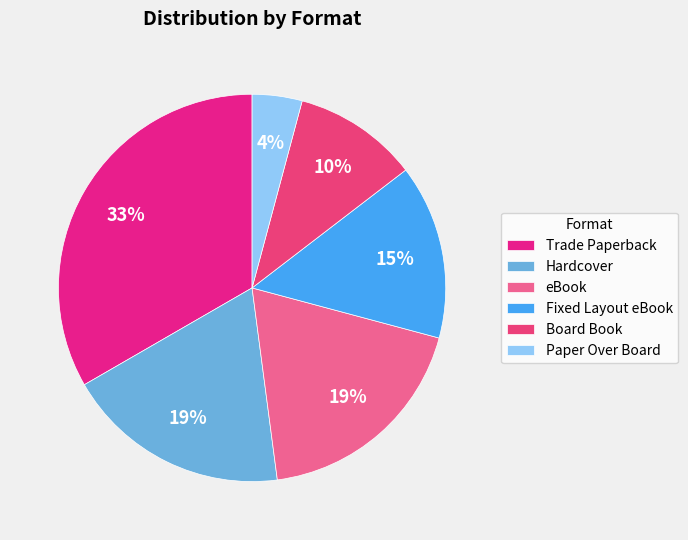

Does Hardcover represent more than half of the total?

No